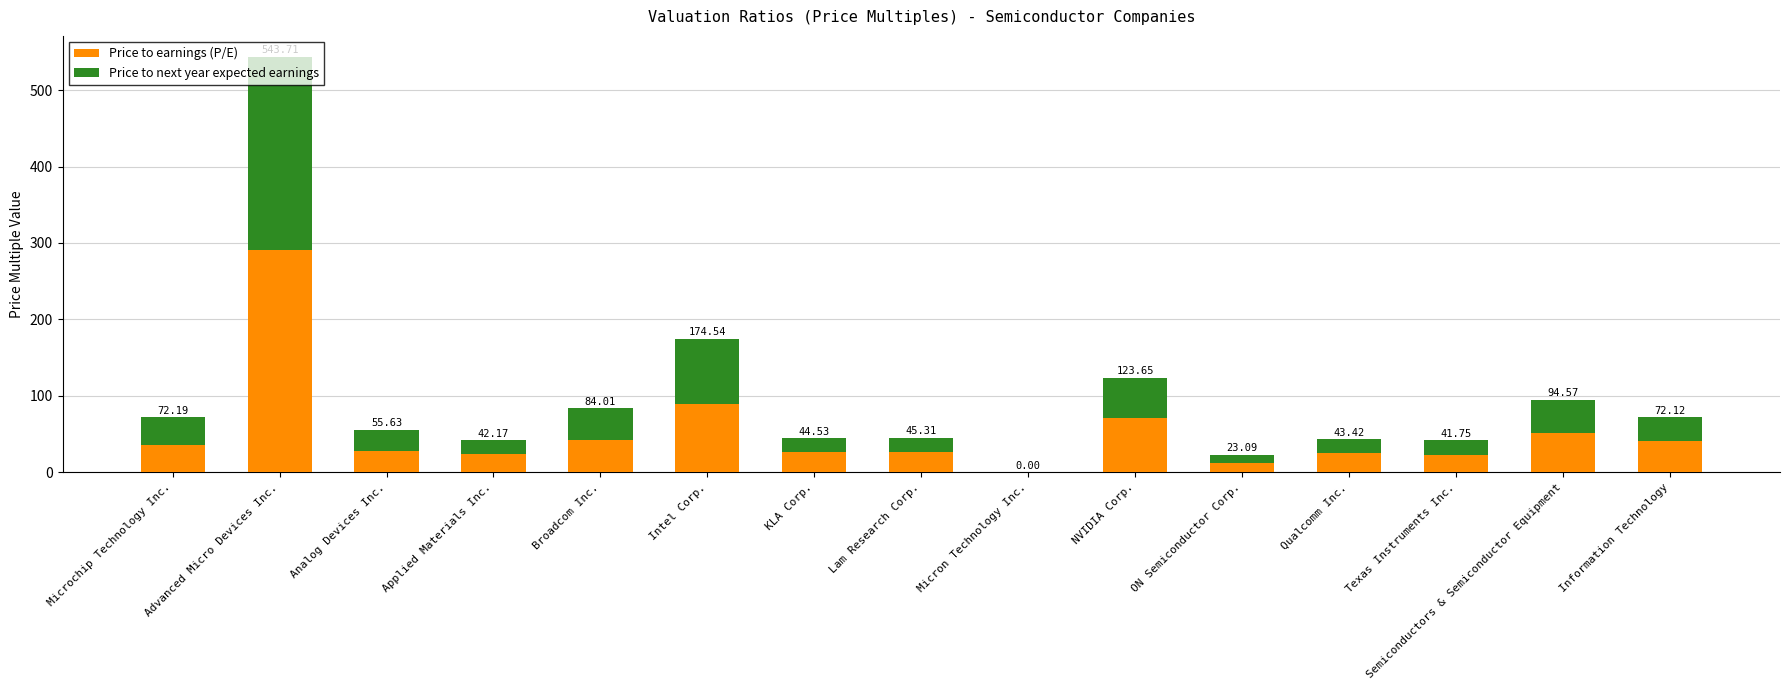

At ON Semiconductor Corp., list the series in order from largest to smallest.

Price to earnings (P/E), Price to next year expected earnings